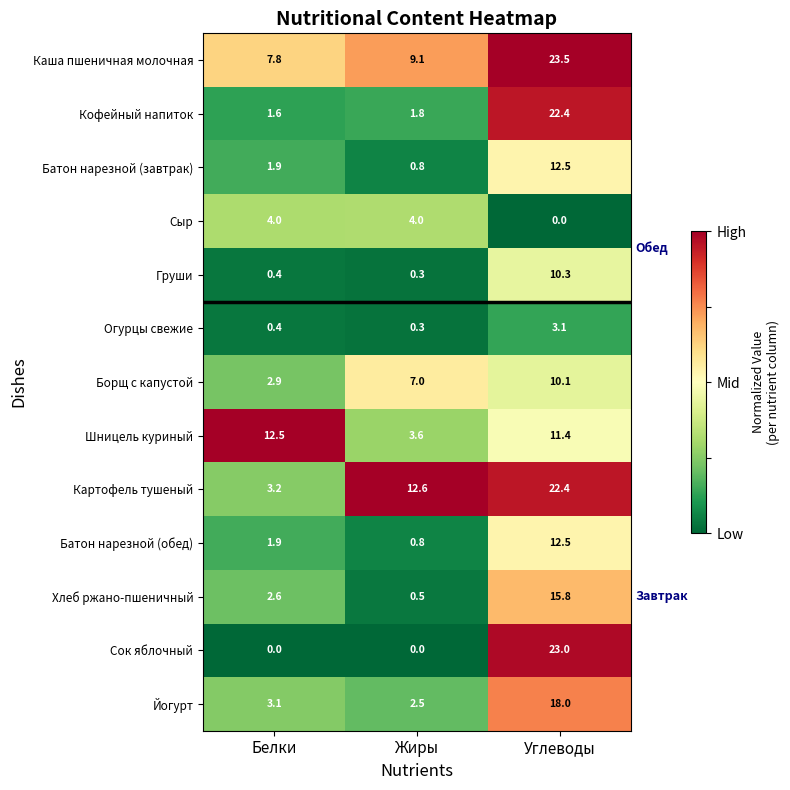

Rank the categories by Груши value from highest to lowest.

Углеводы, Белки, Жиры